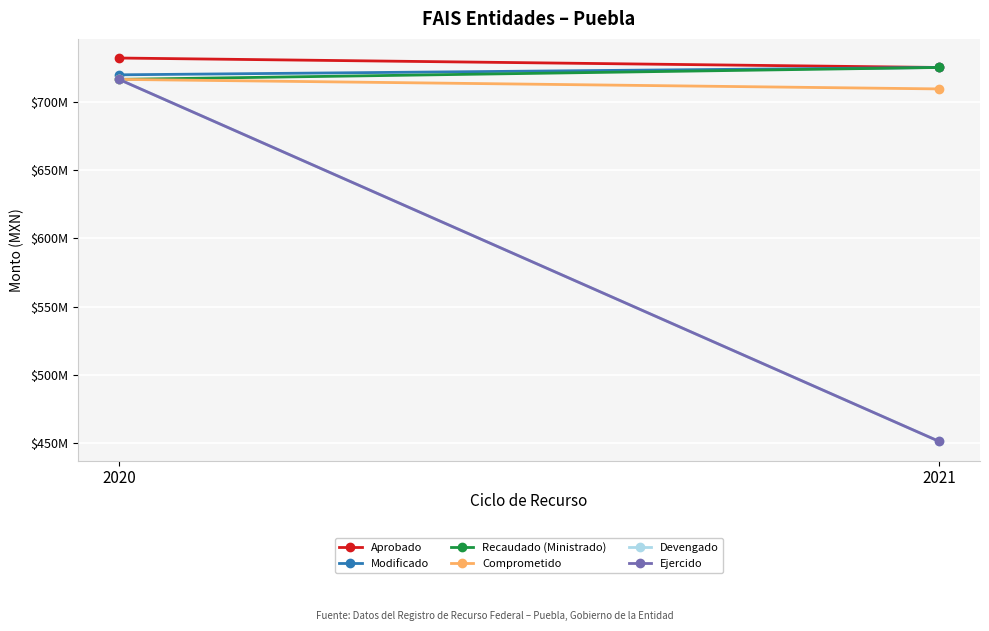

At which category is the sum across all series the highest?

2020